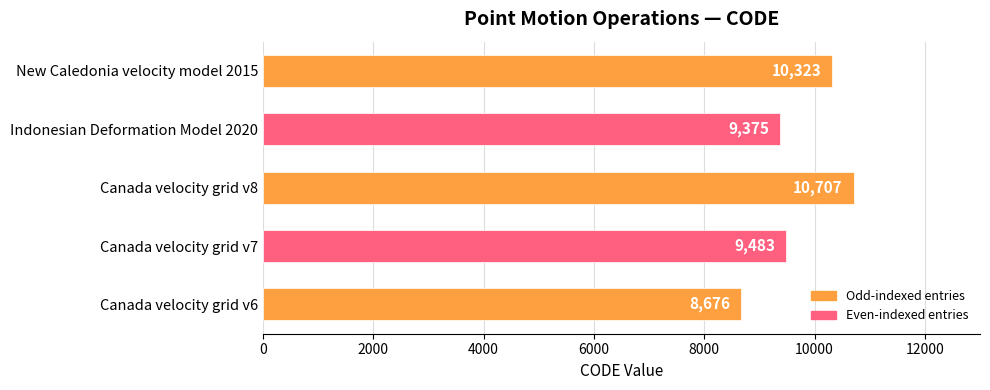

Rank the categories by value from lowest to highest.

Canada velocity grid v6, Indonesian Deformation Model 2020, Canada velocity grid v7, New Caledonia velocity model 2015, Canada velocity grid v8